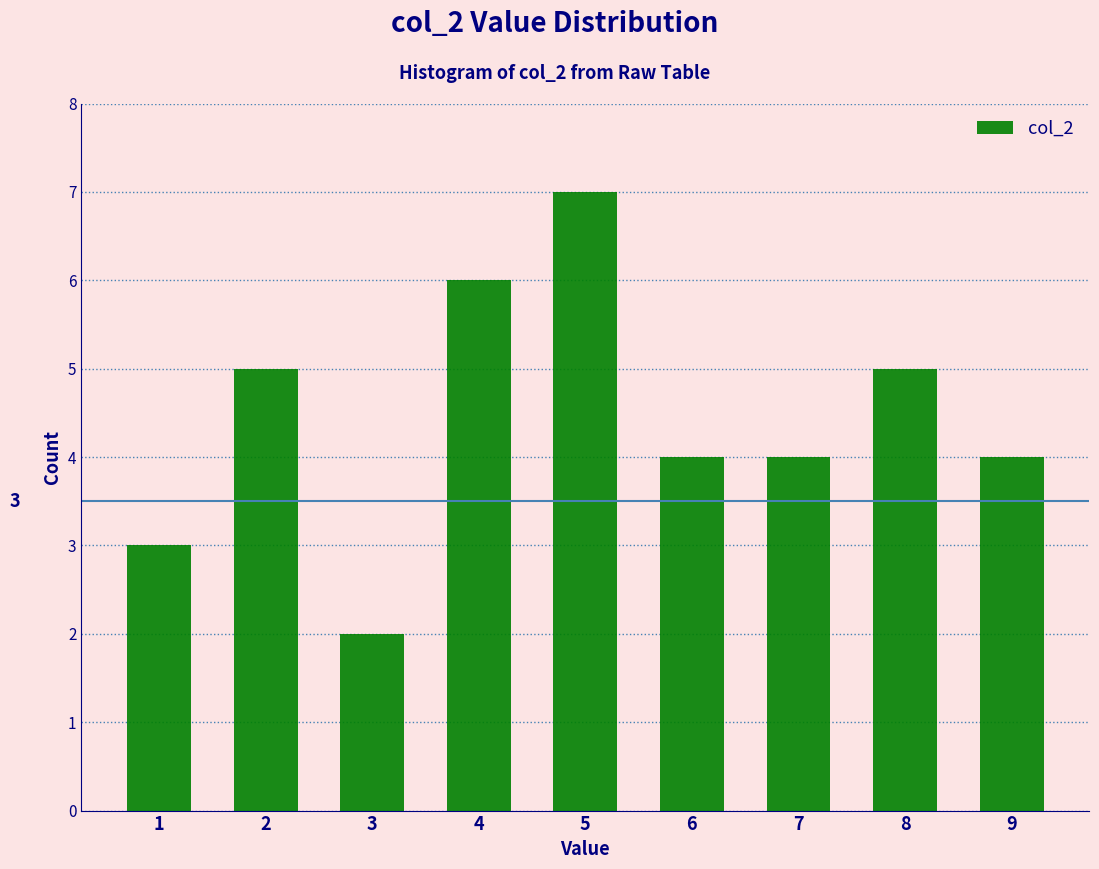

Over which range of the x-axis is the bar tallest?

4.5 to 5.5